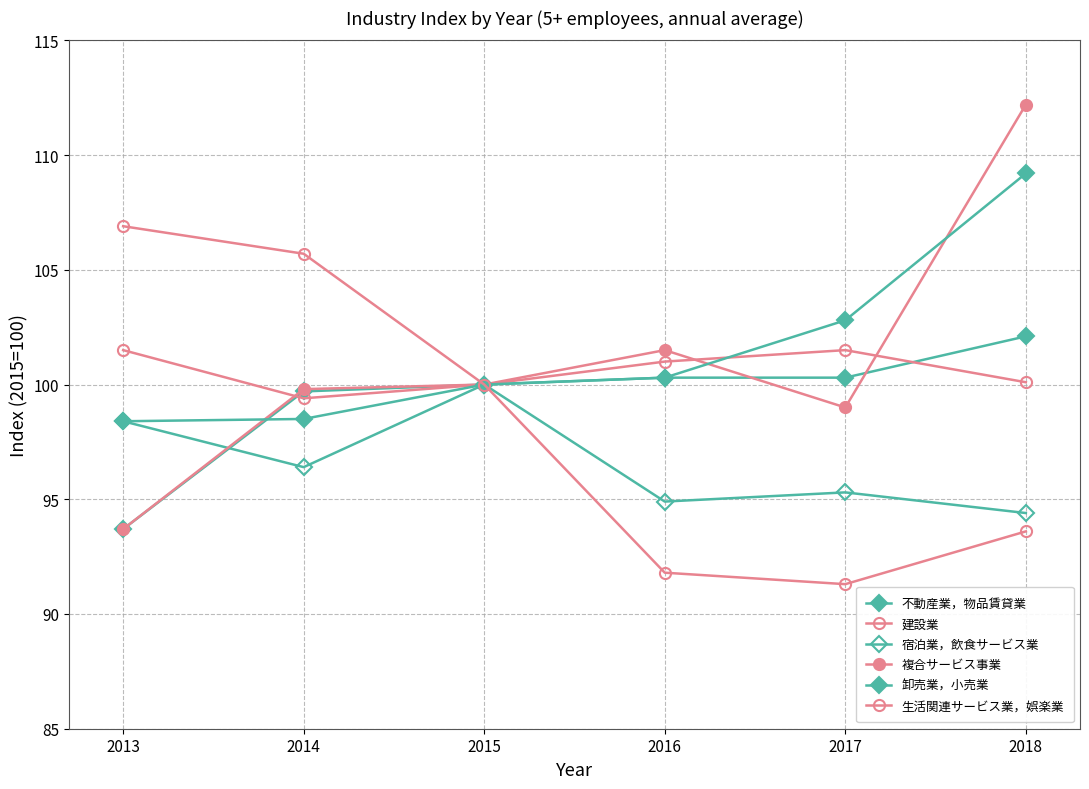

Reading right to left, list all the values displayed in this chart.

不動産業，物品賃貸業: 102.1	100.3	100.3	100.0	99.7	93.7
建設業: 100.1	101.5	101.0	100.0	99.4	101.5
宿泊業，飲食サービス業: 94.4	95.3	94.9	100.0	96.4	98.4
複合サービス事業: 112.2	99.0	101.5	100.0	99.8	93.7
卸売業，小売業: 109.2	102.8	100.3	100.0	98.5	98.4
生活関連サービス業，娯楽業: 93.6	91.3	91.8	100.0	105.7	106.9